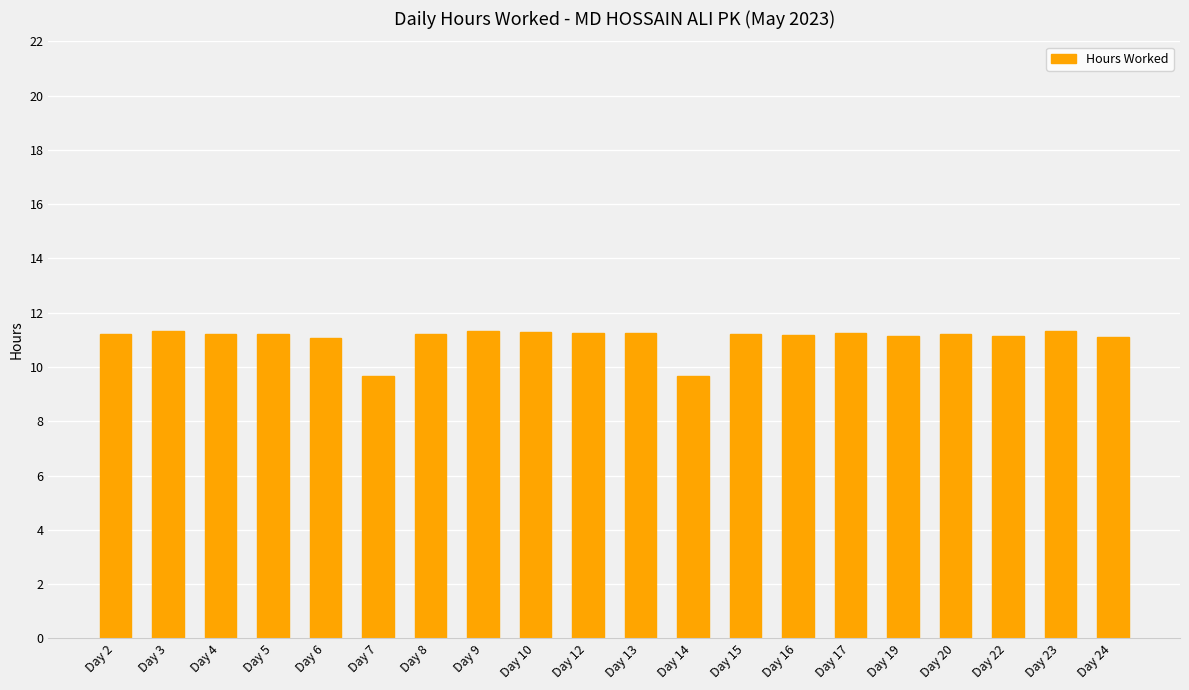

What is the change in value from Day 22 to Day 23?

+0.2